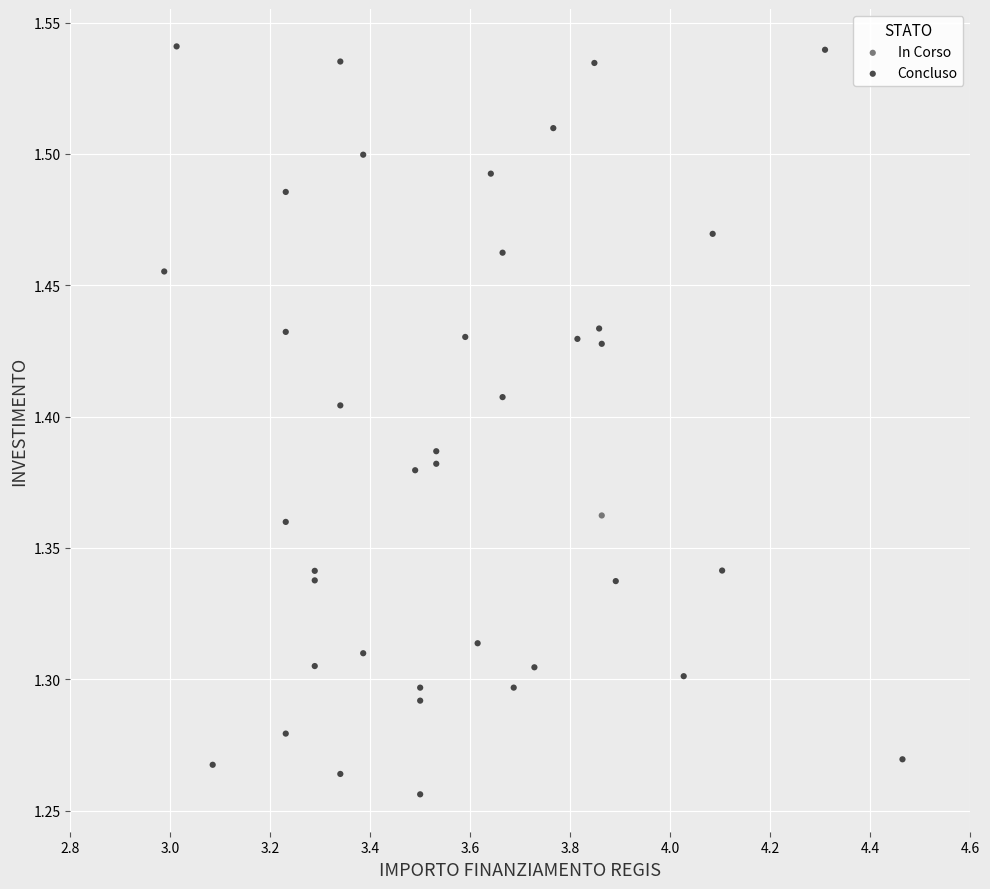

What are all the series names shown in the legend?

In Corso, Concluso